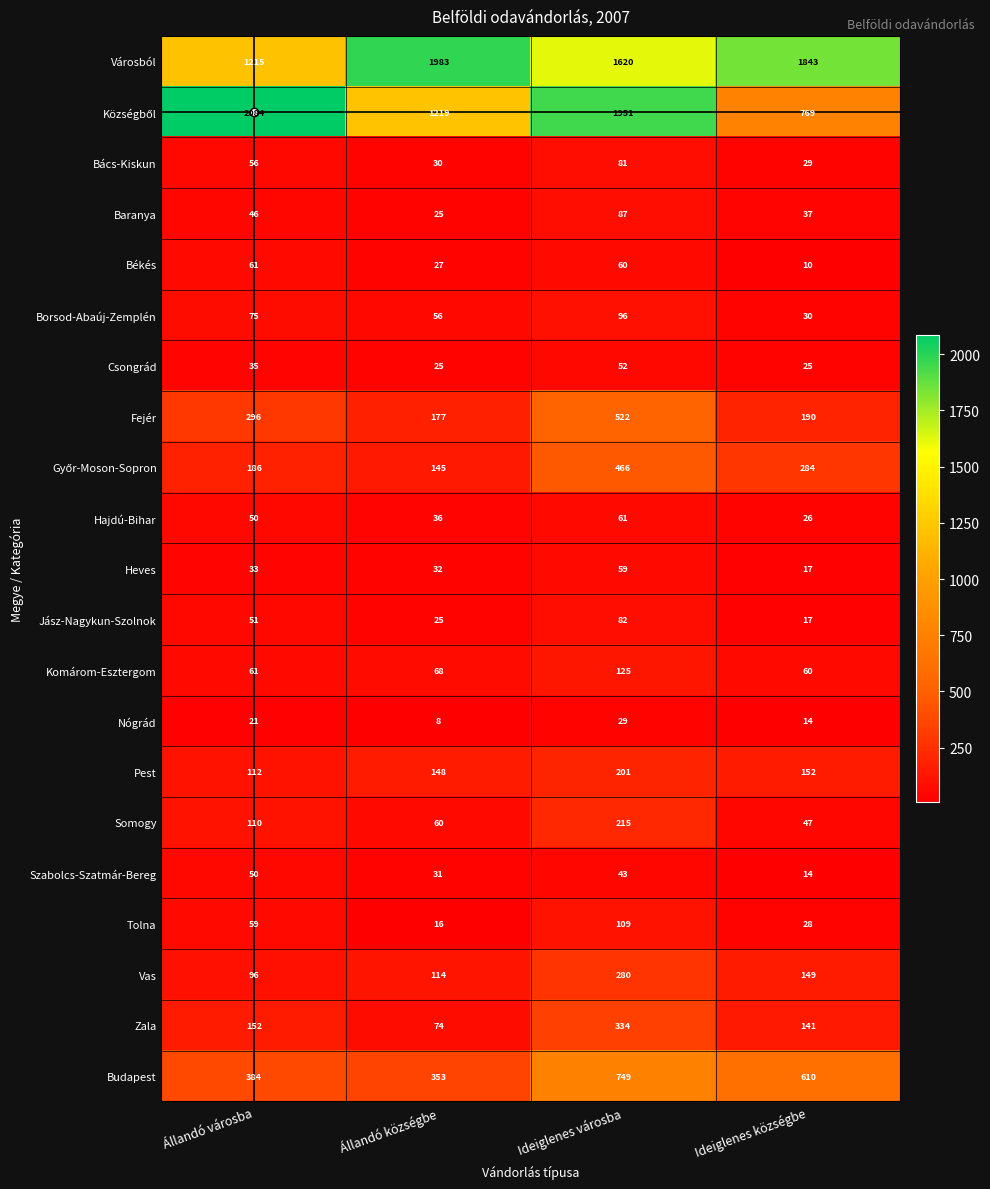

True or false: Pest has a value of 112 at Állandó városba.

True